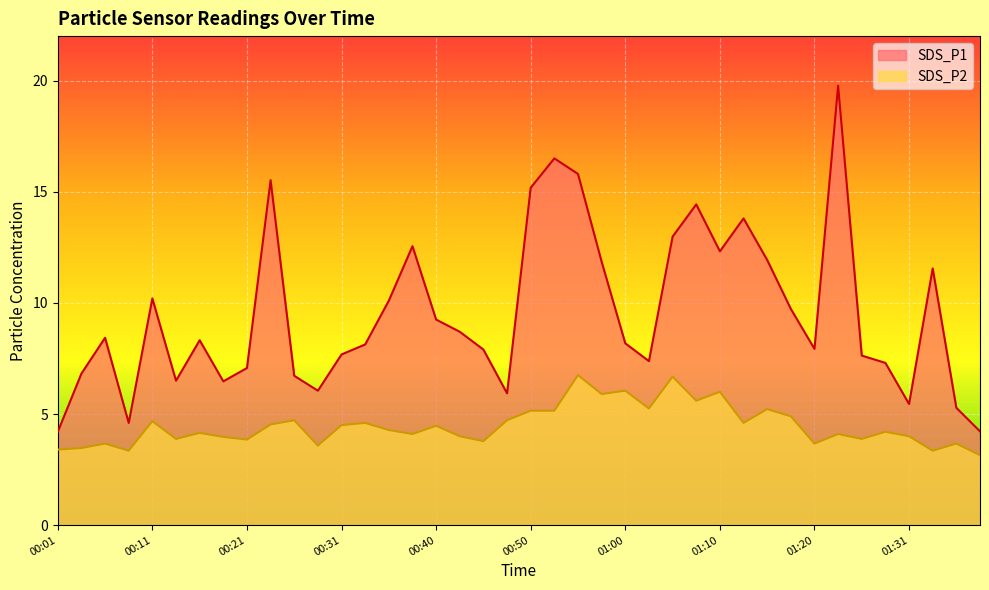

What is the average value of the SDS_P1 series?

9.5